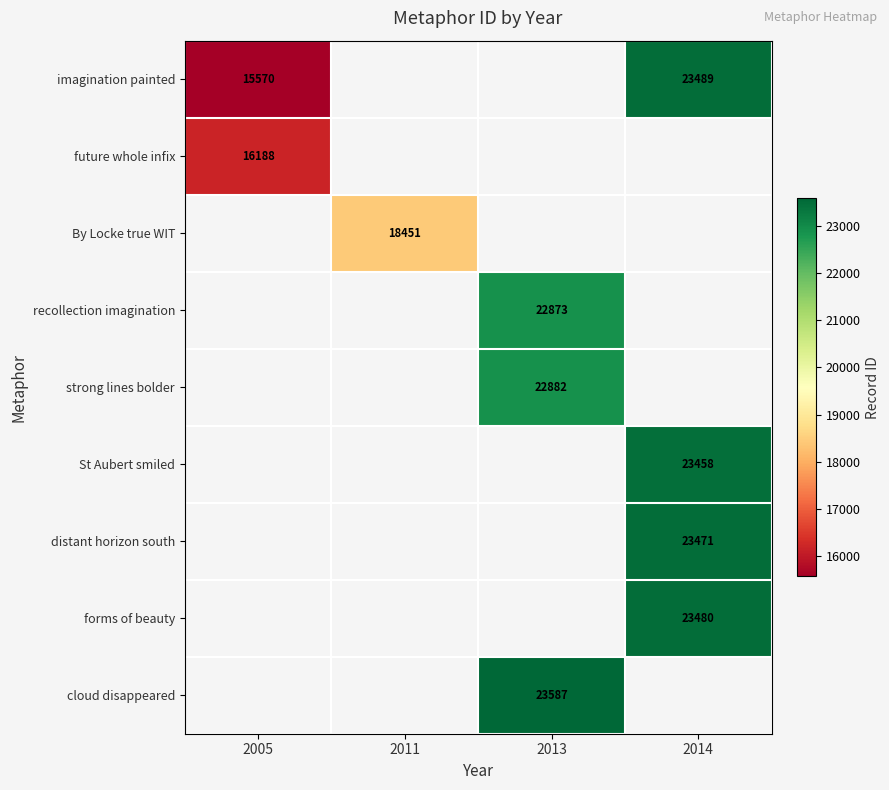

Is the value of future whole infix at 2005 greater than the value of By Locke true WIT at 2011?

No